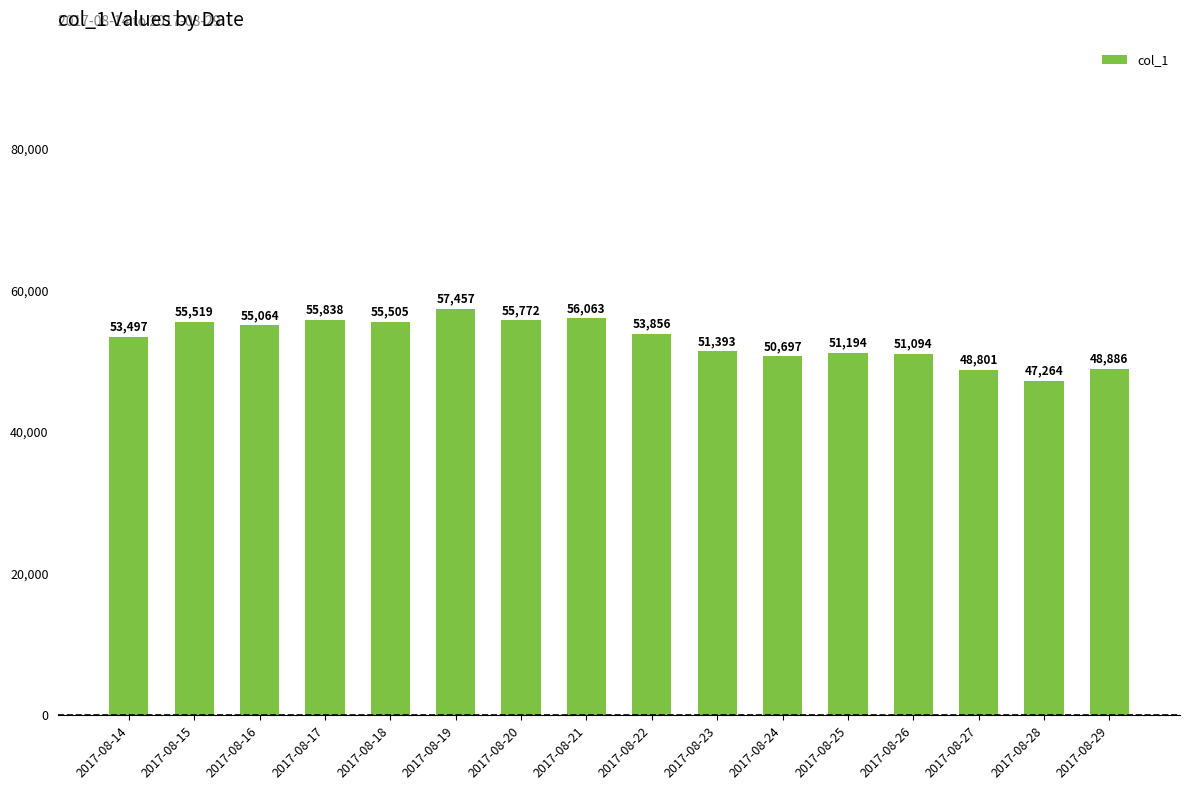

At which label is the value closest to 52360?

2017-08-23